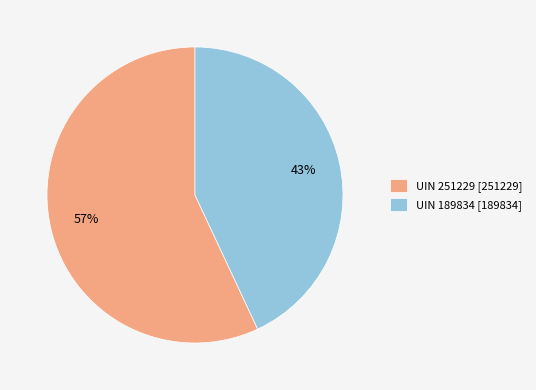

Rank the categories by value from highest to lowest.

UIN 251229 [251229], UIN 189834 [189834]